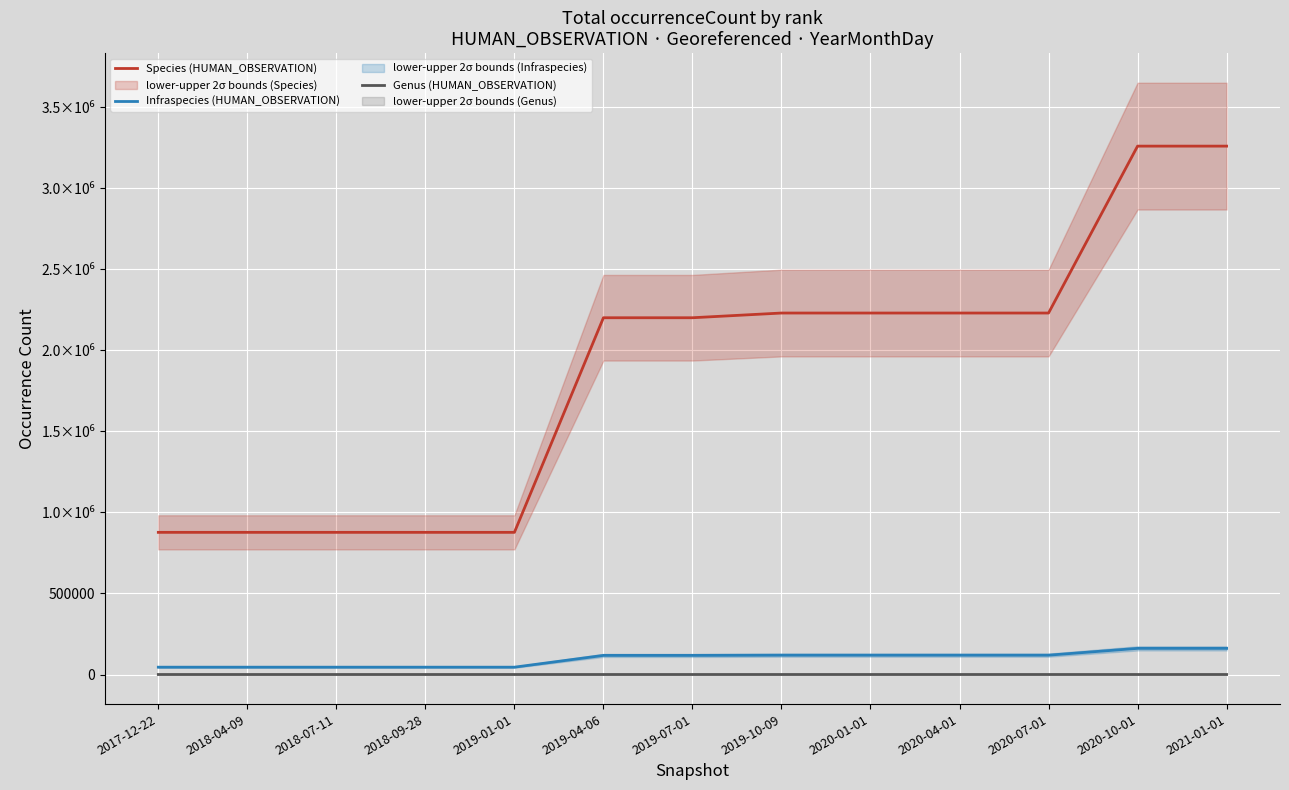

True or false: Genus (HUMAN_OBSERVATION) and Species (HUMAN_OBSERVATION) intersect in this chart.

False